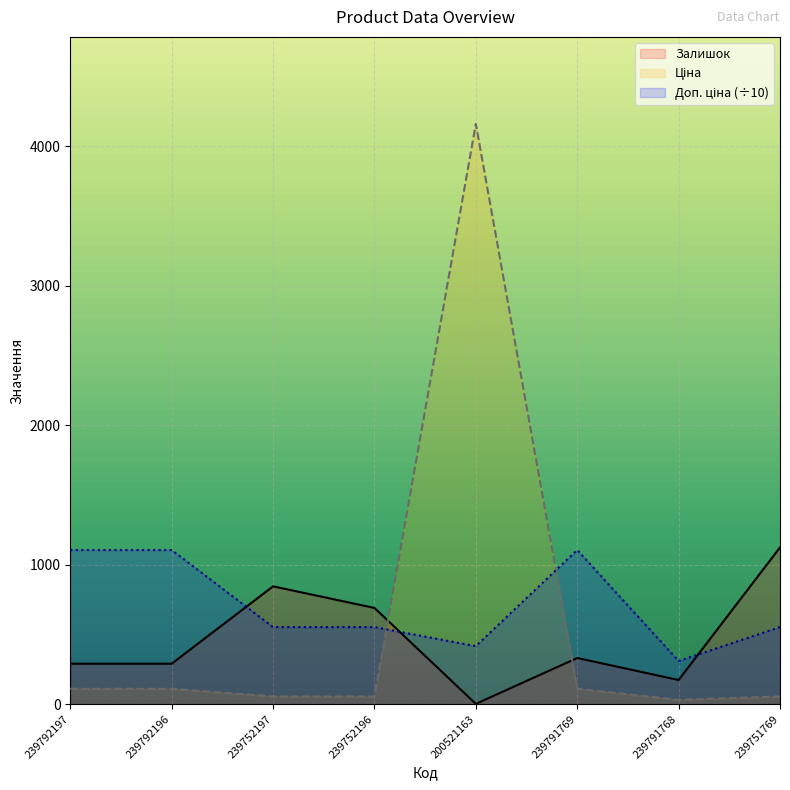

Rank the series at 239791768 from lowest to highest value.

Ціна, Залишок, Доп. ціна